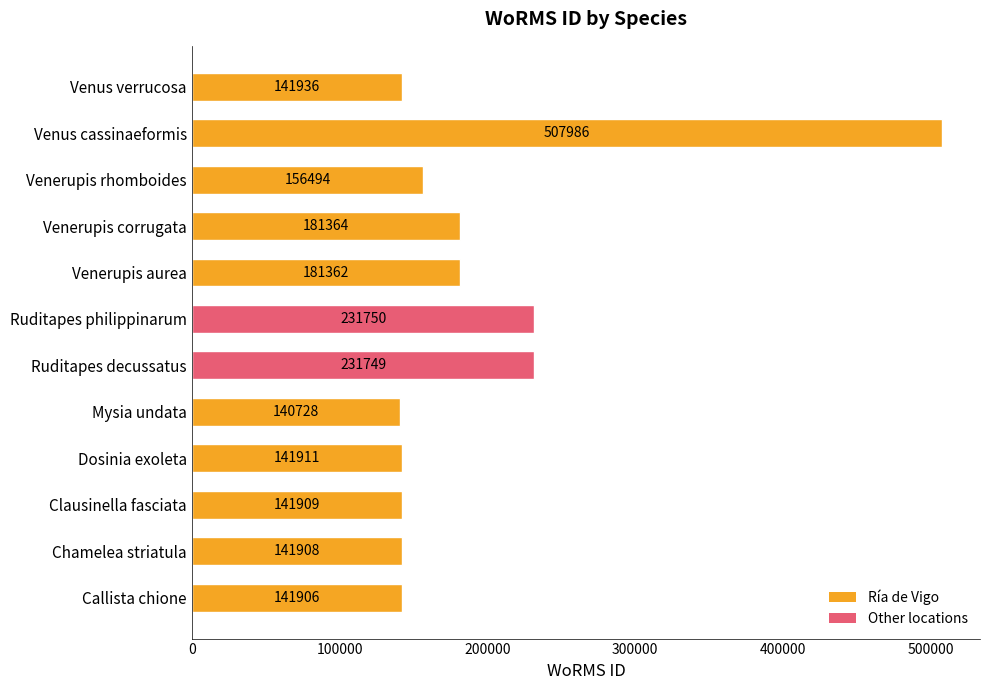

What is the sum of the values at Venerupis corrugata and Chamelea striatula?

323272